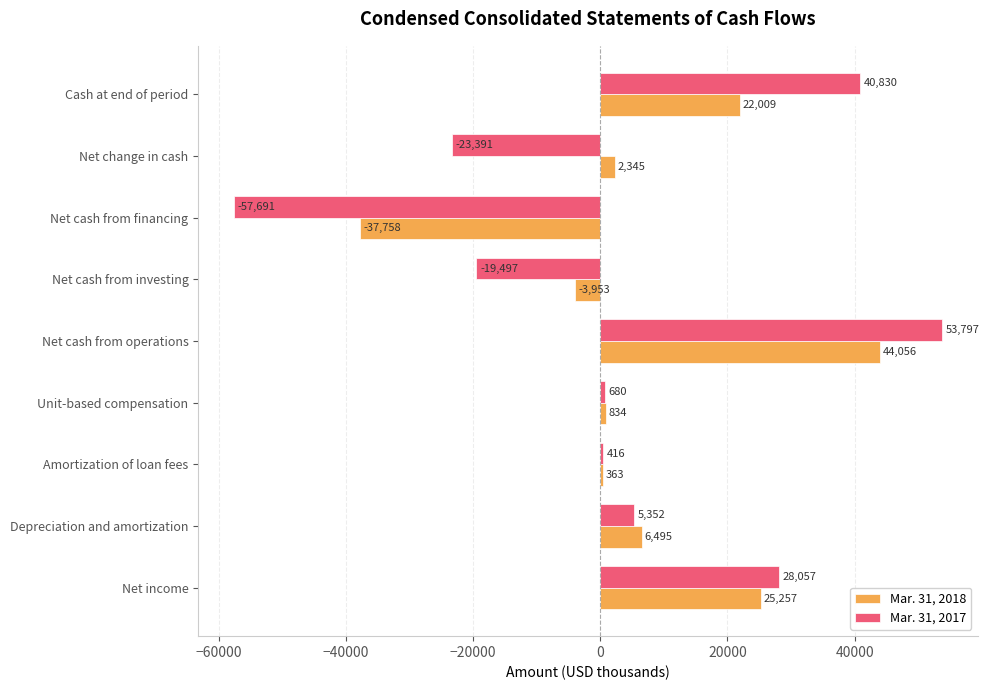

What is the sum of the Mar. 31, 2017 values at Net cash from operations and Net change in cash?

30406